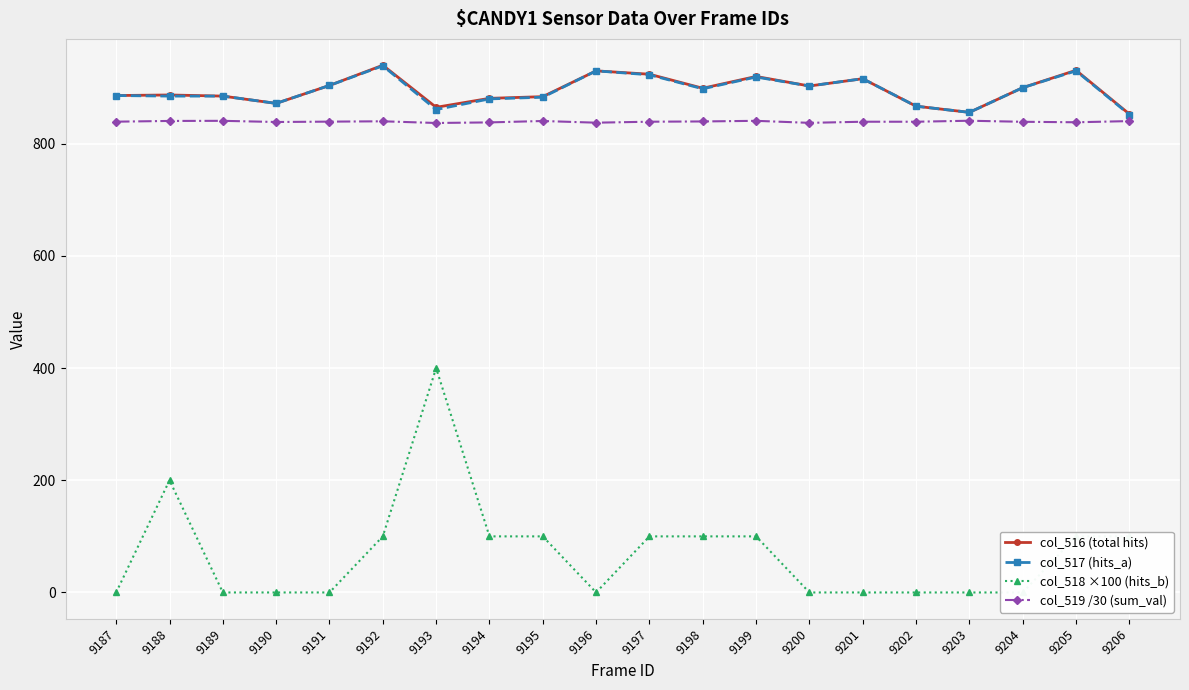

How many data points does each series have?

20